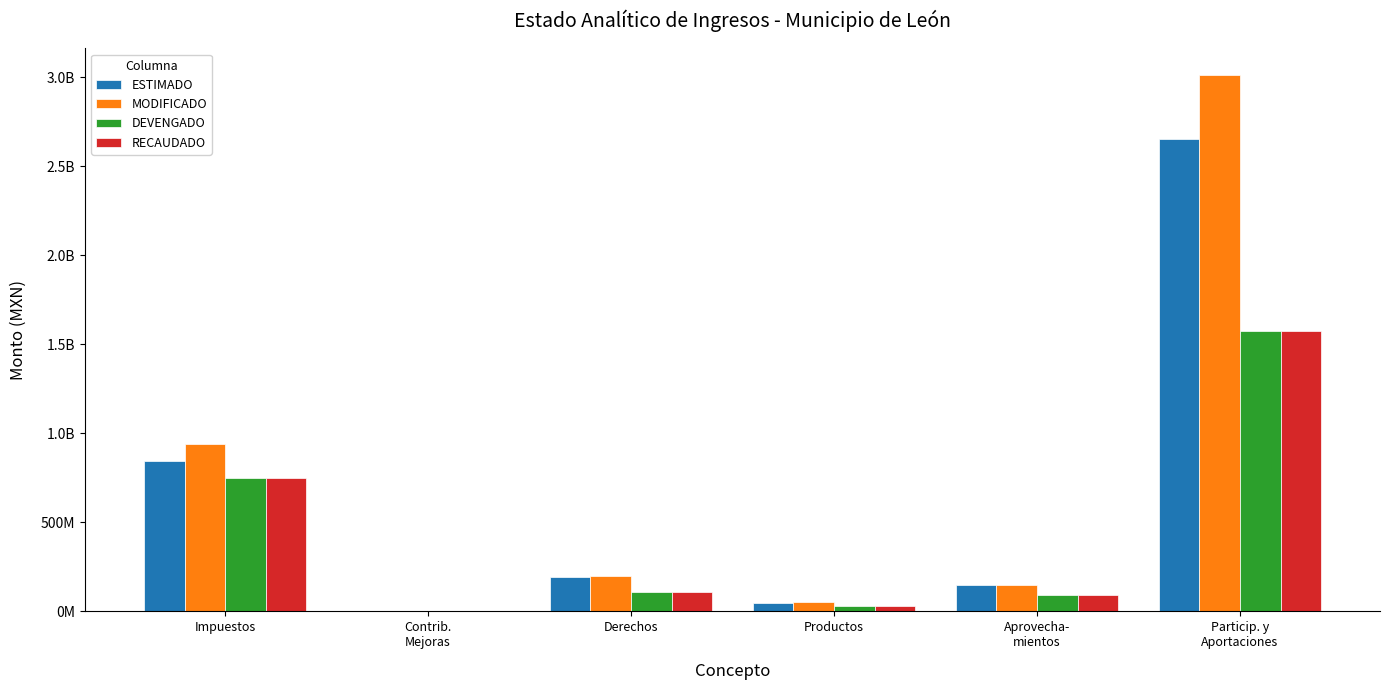

Which has a higher value, Productos or Particip. y
Aportaciones?

Particip. y
Aportaciones